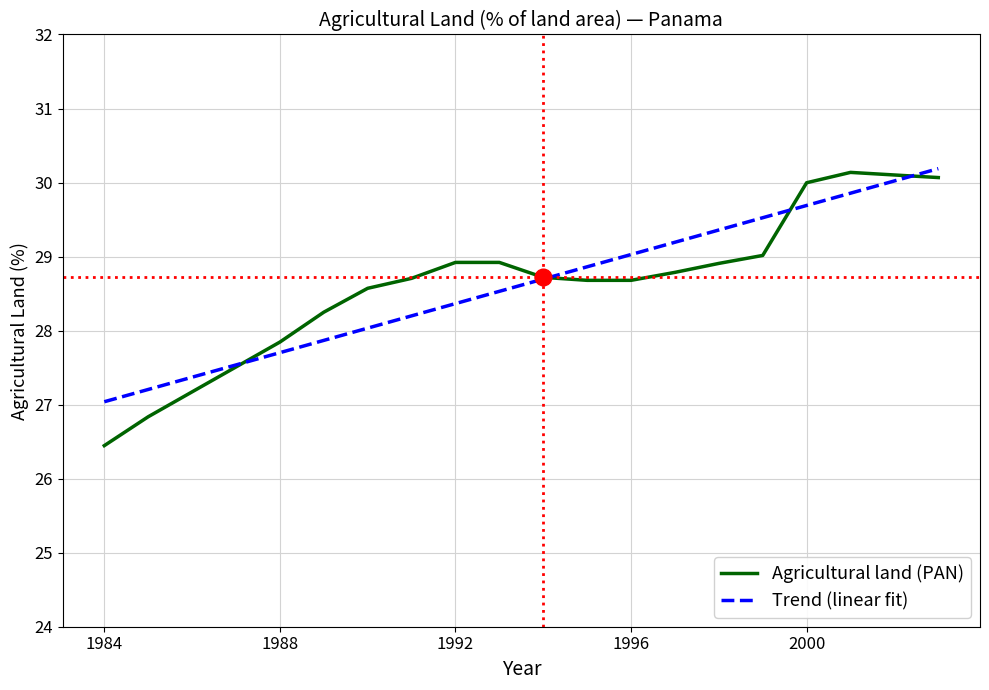

Which series has the widest spread of values?

Agricultural land (PAN)